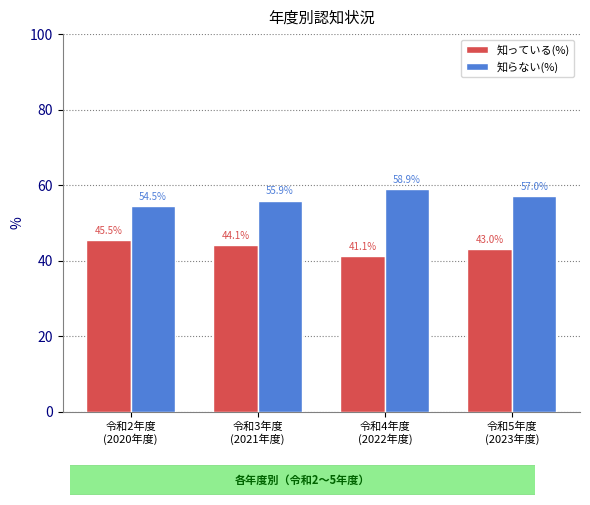

What is the difference between the highest and lowest values at 令和2年度
(2020年度)?

9.0